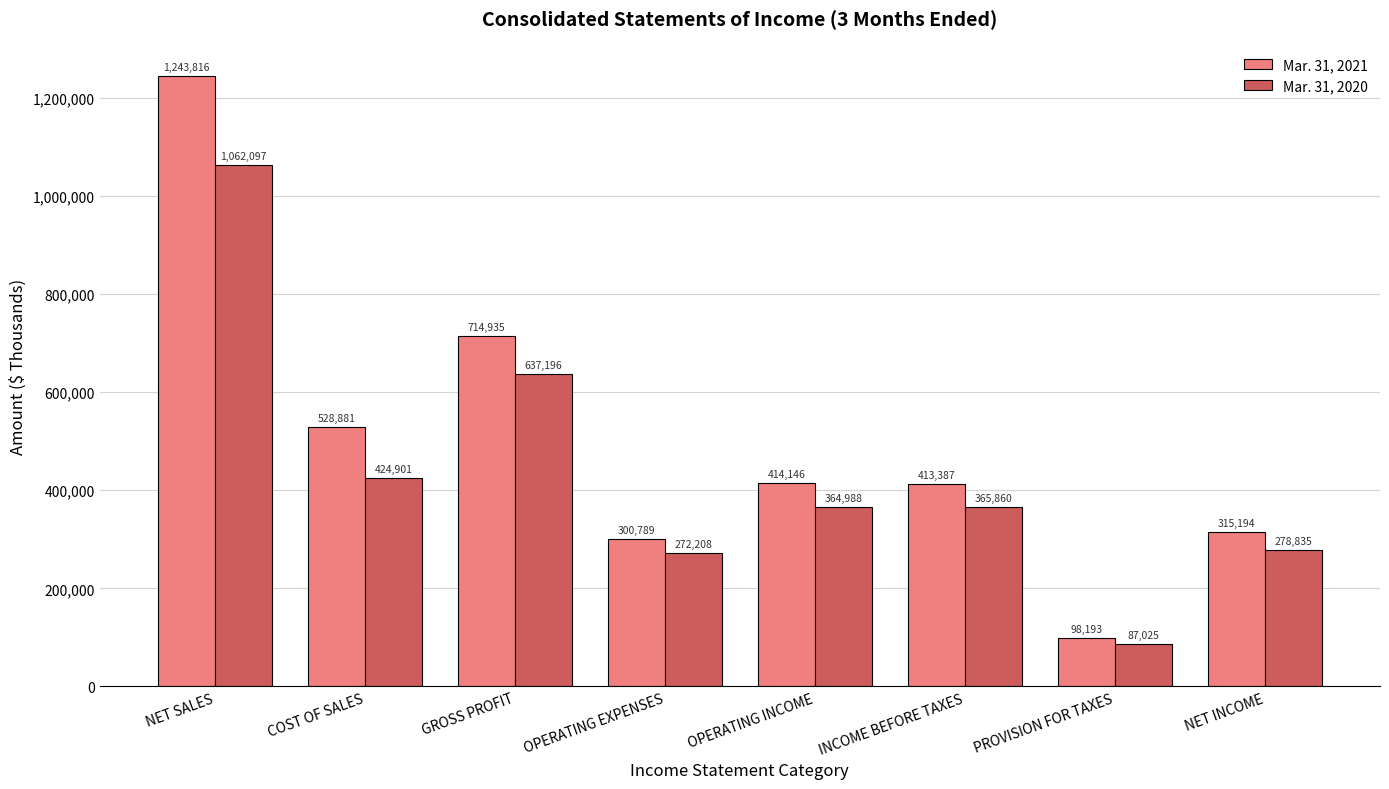

Count the number of data series in this chart.

2